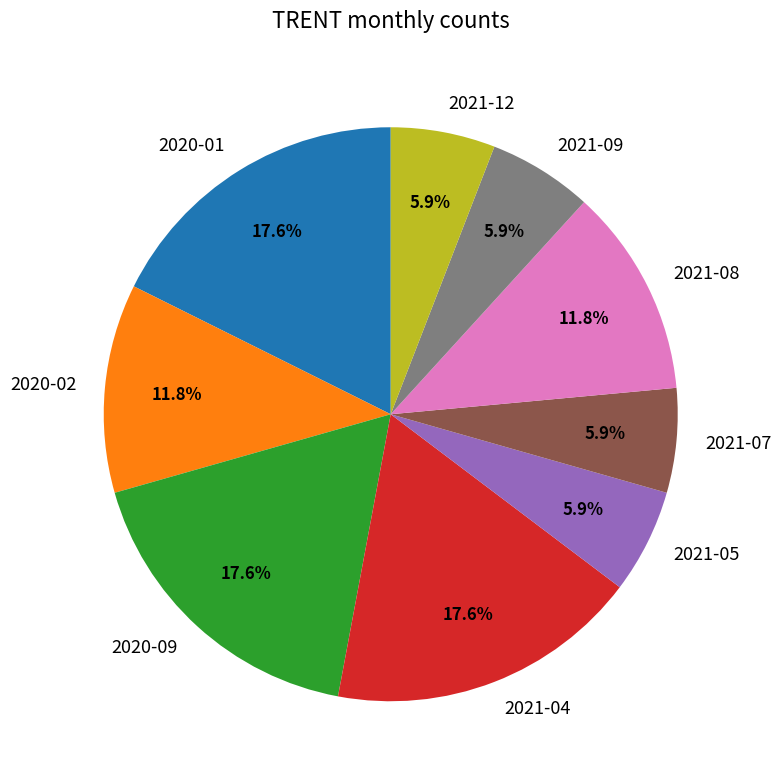

Approximately how many times larger is the value at 2021-12 compared to 2021-07?

1.0